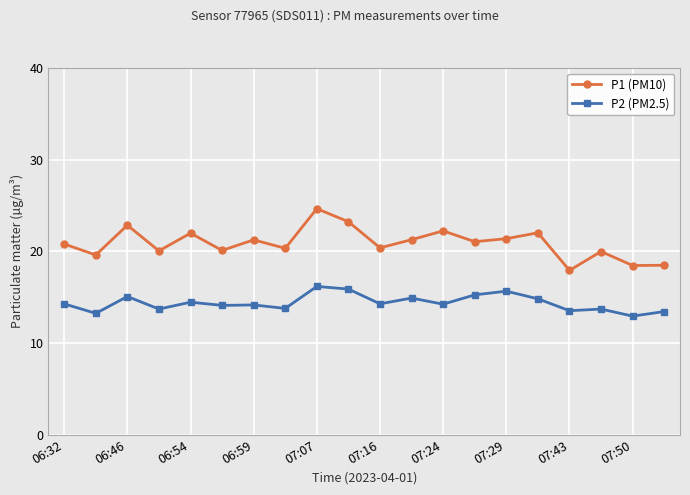

List the series in order of their overall mean, lowest first.

P2 (PM2.5), P1 (PM10)